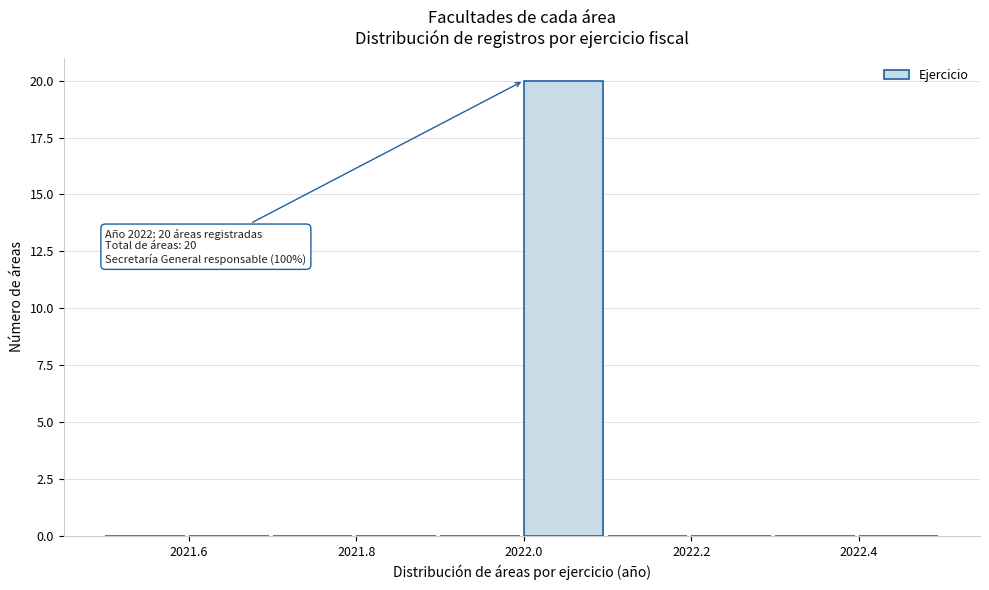

Which range on the x-axis has the tallest bar?

2022.0 to 2022.1